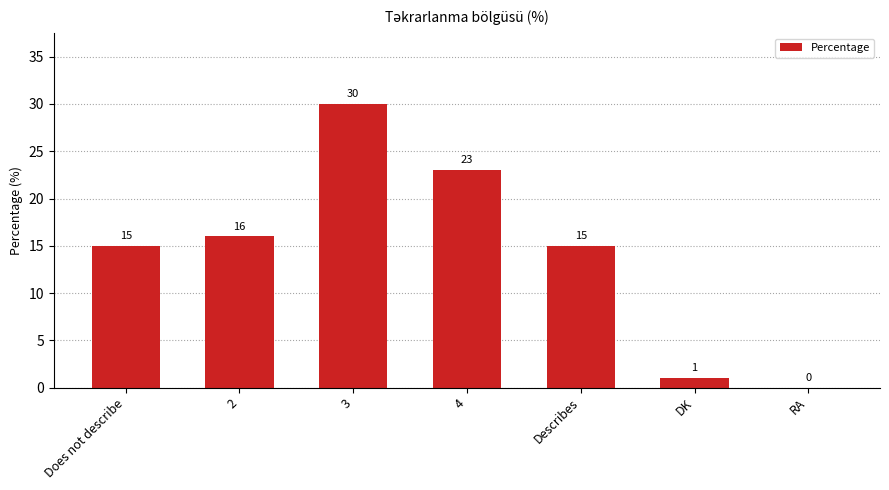

Which has a higher value, RA or Describes?

Describes